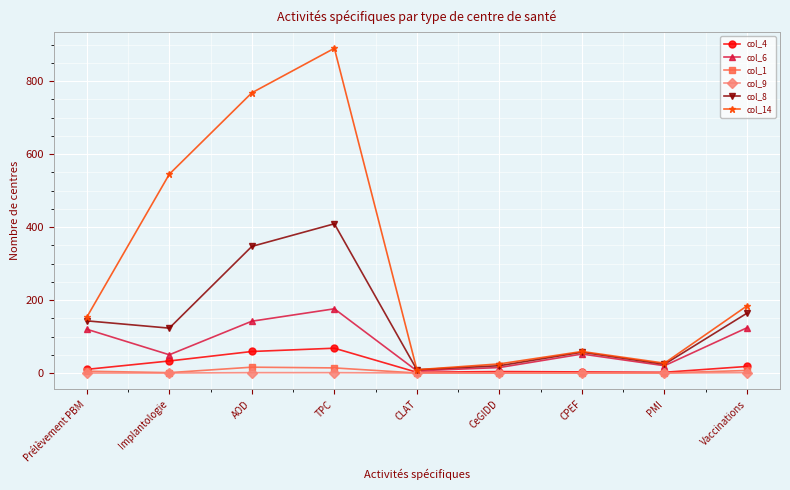

At which label is col_14 closest to 449?

Implantologie